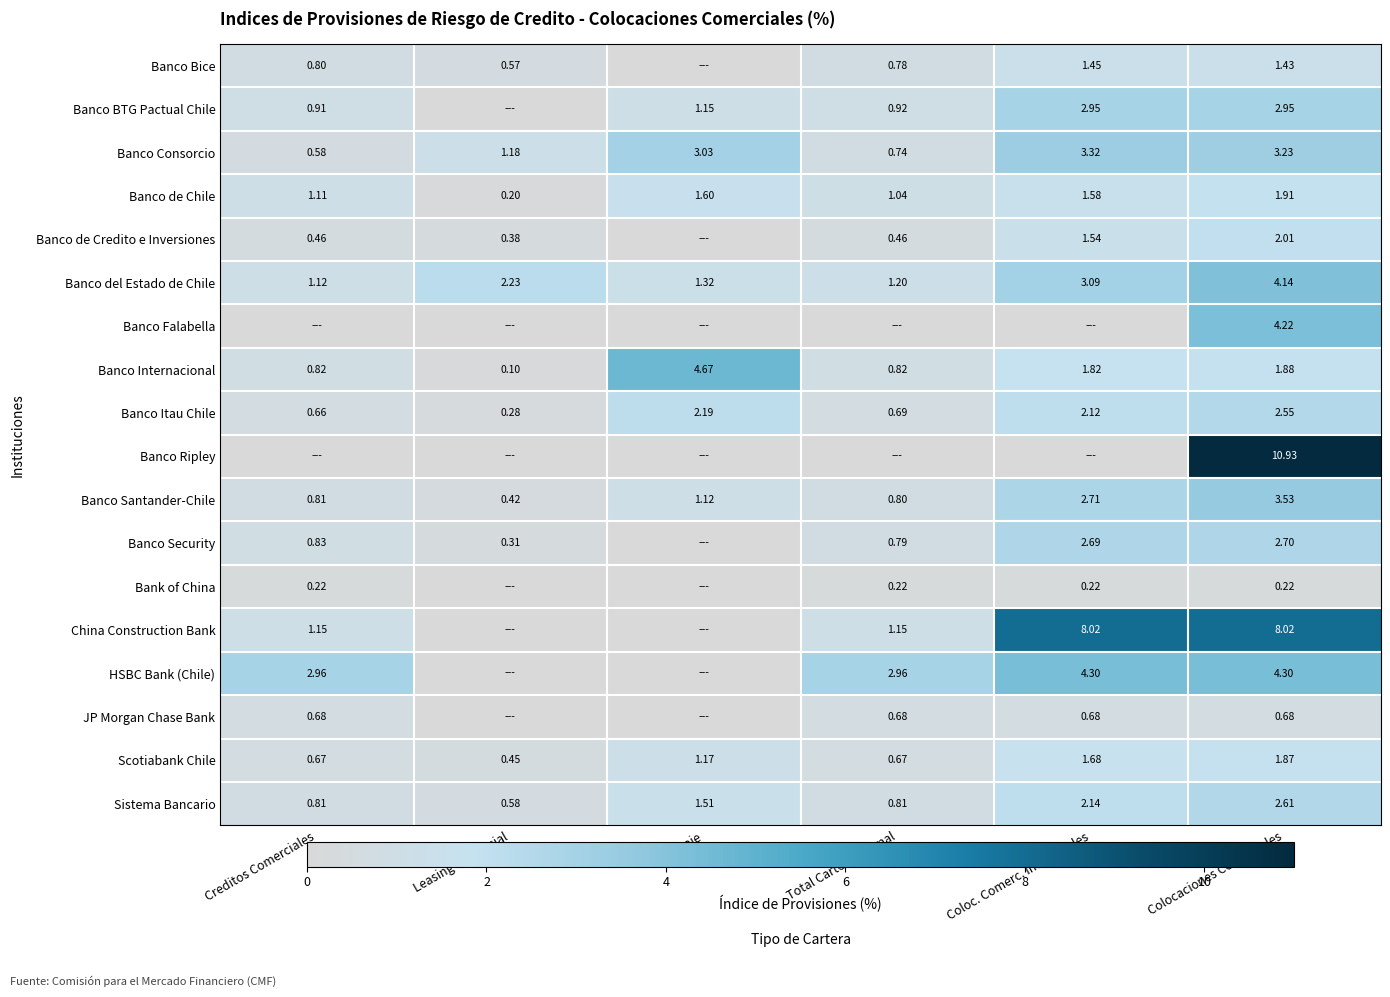

Rank the categories by Banco Santander-Chile value from lowest to highest.

Leasing Comercial, Total Cartera Normal, Creditos Comerciales, Factoraje, Coloc. Comerc. Individuales, Colocaciones Comerciales